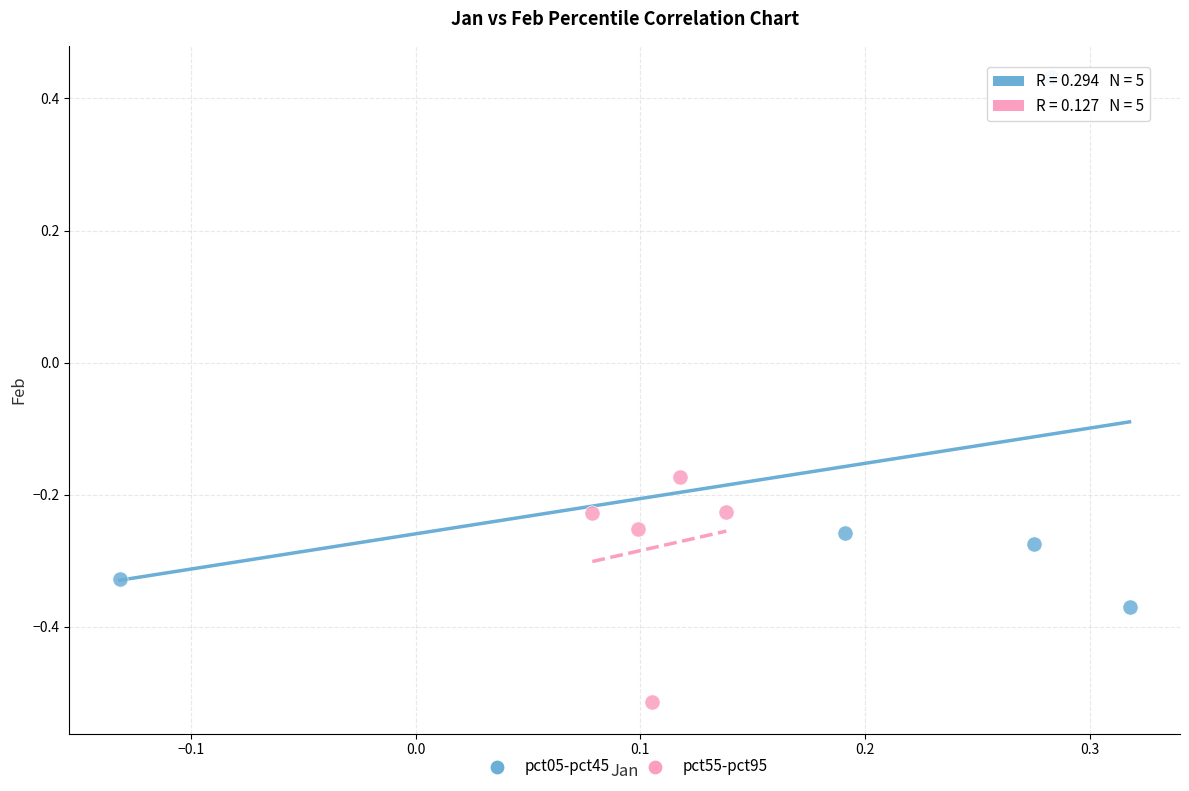

Which series has the largest Y range (max minus min)?

pct05-pct45